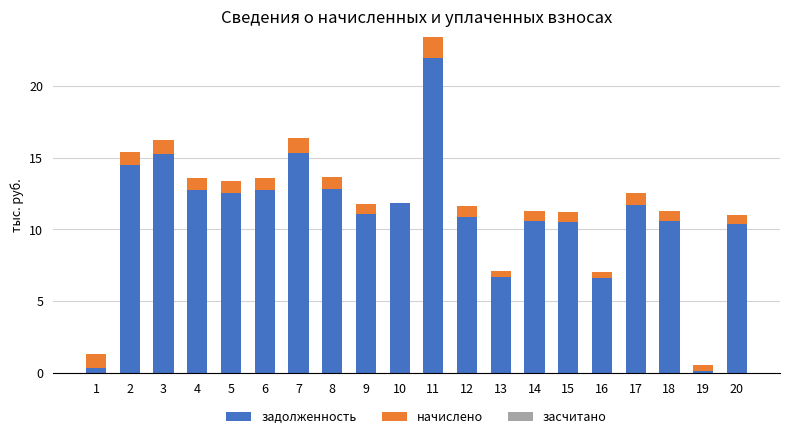

What is the maximum value for задолженность?

22.0